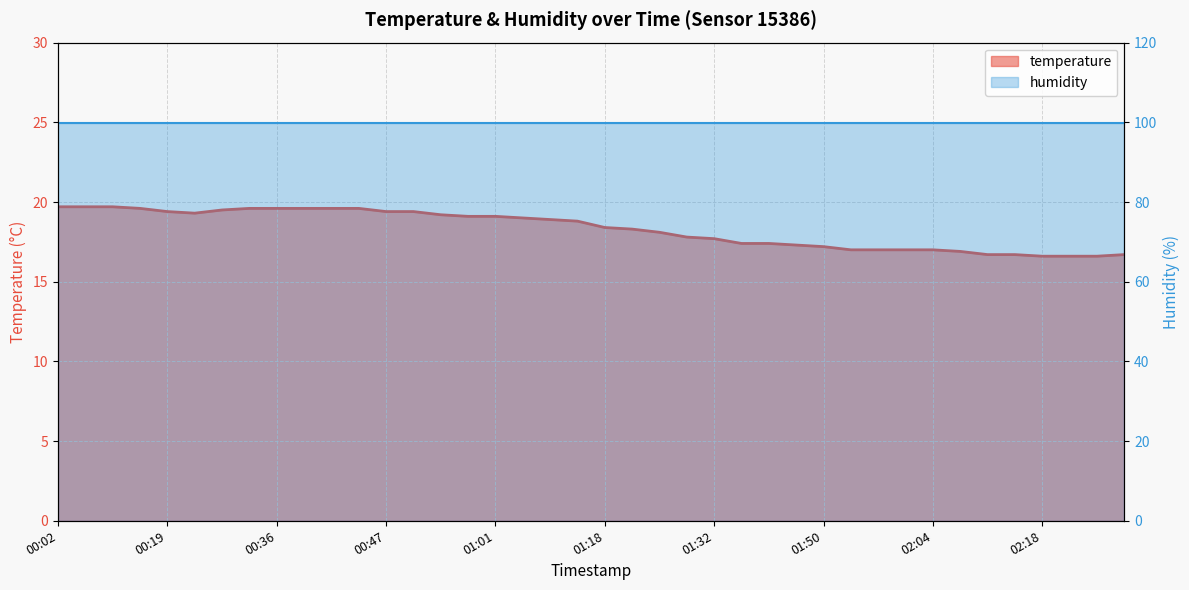

Which has a higher value, 02:01 or 00:42?

00:42